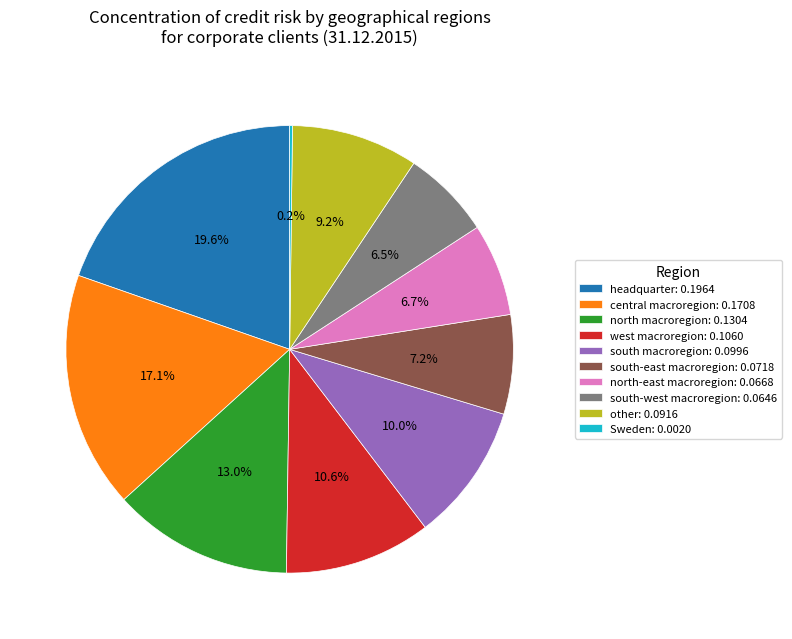

Does west macroregion account for over 50% of the chart?

No